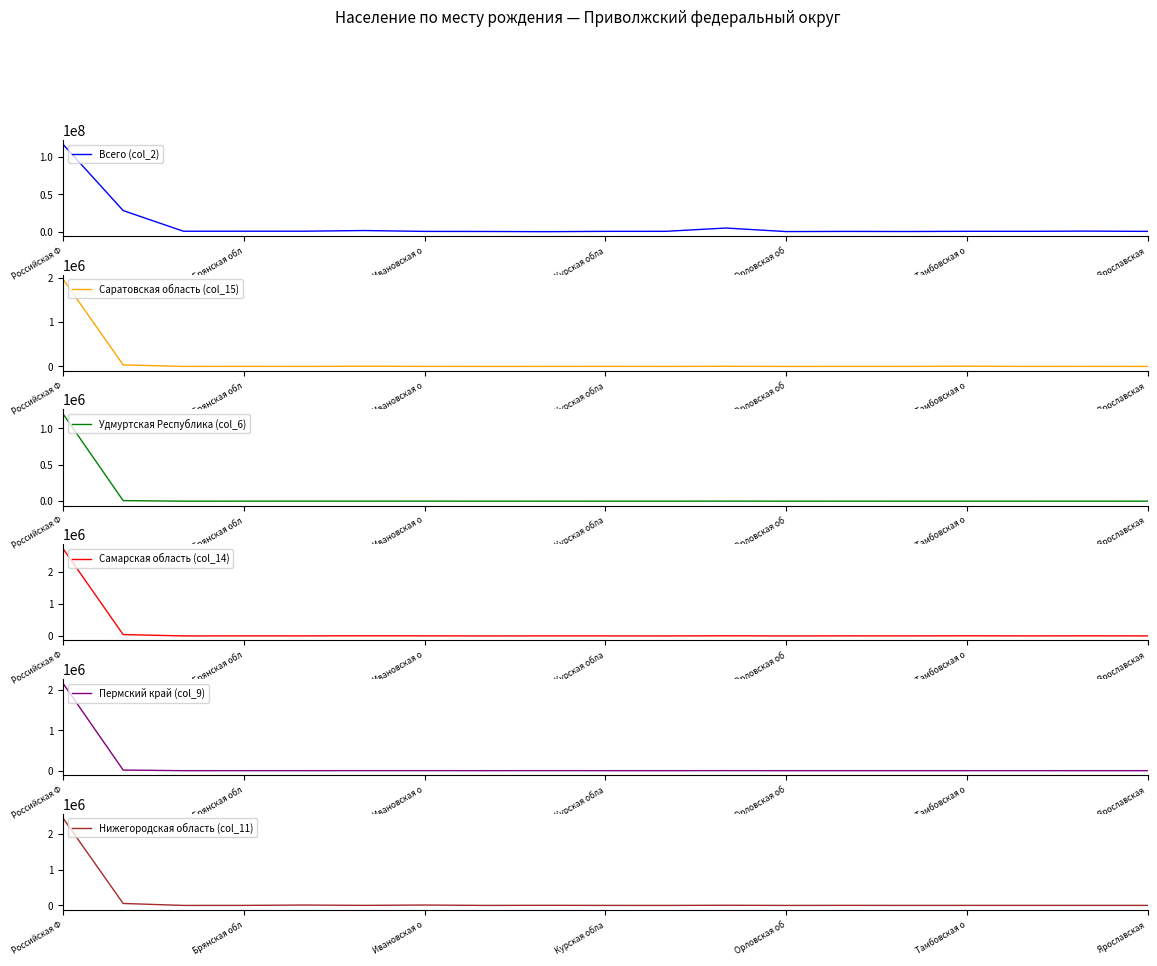

At which label is Саратовская область (col_15) closest to 986680?

Брянская обл